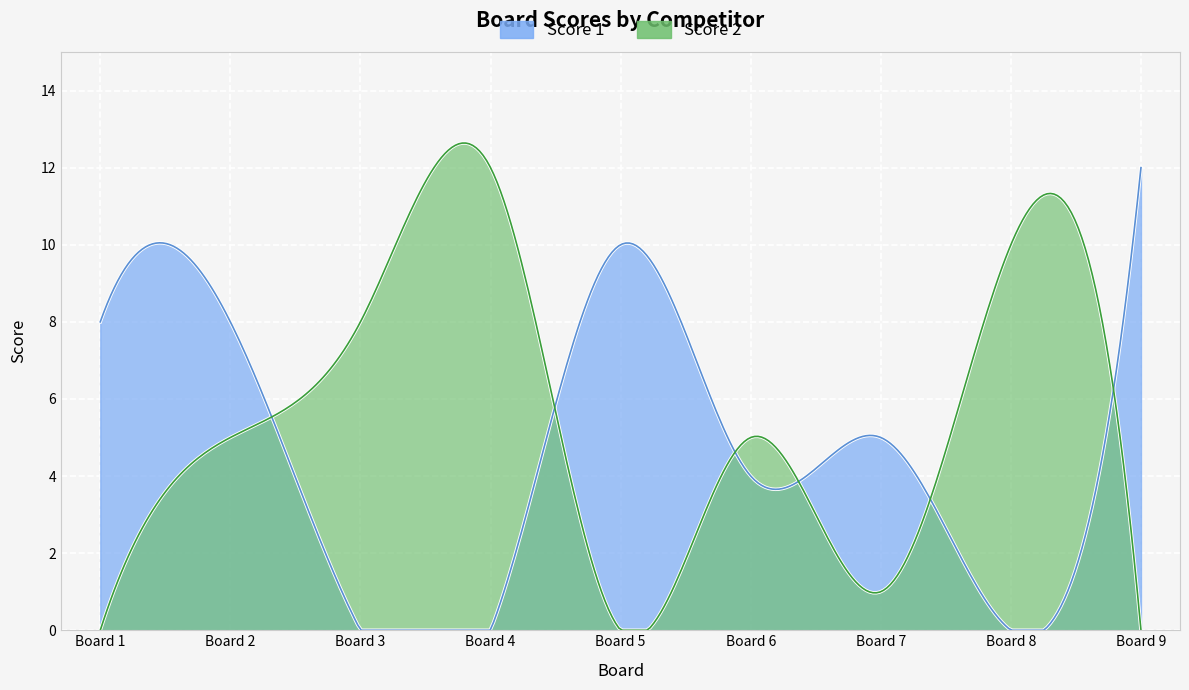

What is the difference between the maximum and second lowest values in the Score 1 series?

12